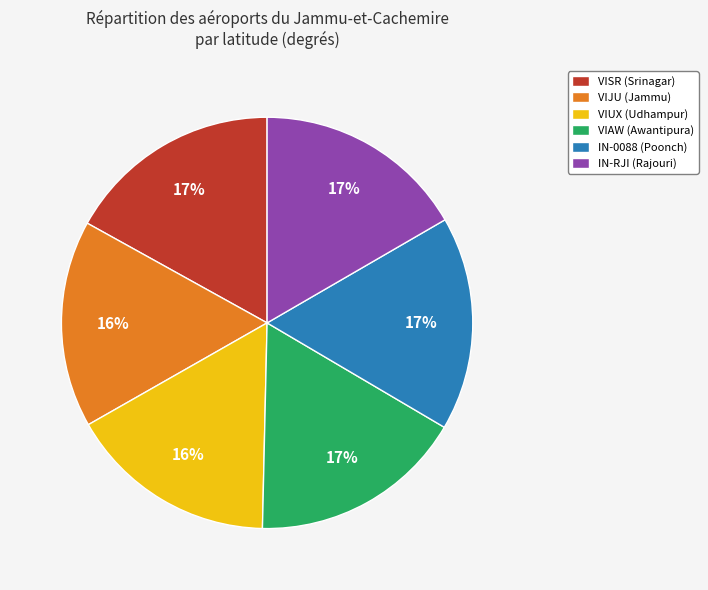

What percentage is the IN-RJI (Rajouri) slice, to the nearest percent?

17%